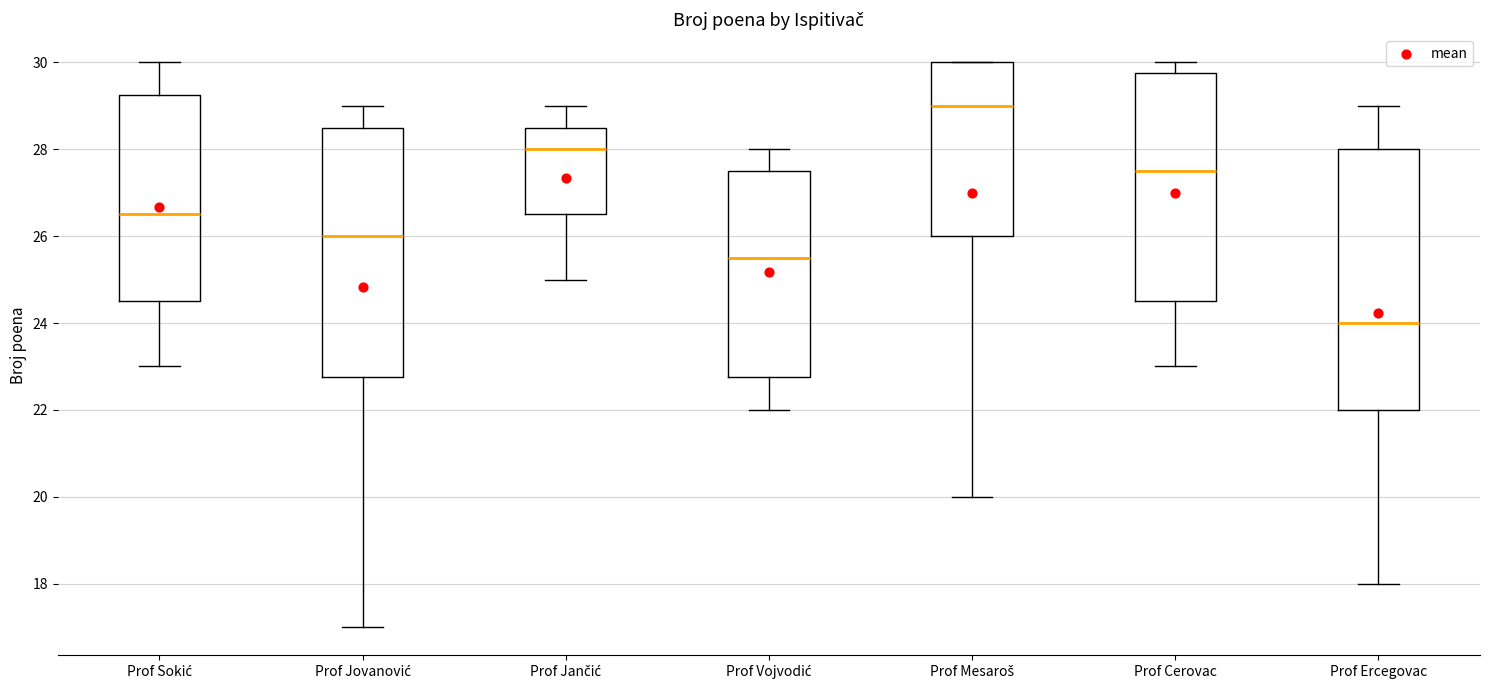

Reading left to right, read every box against the y-axis: the position of its median line, the range the box covers, and the ends of its whiskers. The values are not printed on the chart, so give them approximately, as read against the axis.

Prof Sokić: median 26.6, box 24.6 to 29.2, whiskers 23.0 to 30.0
Prof Jovanović: median 26.0, box 22.8 to 28.6, whiskers 17.0 to 29.0
Prof Jančić: median 28.0, box 26.6 to 28.6, whiskers 25.0 to 29.0
Prof Vojvodić: median 25.6, box 22.8 to 27.6, whiskers 22.0 to 28.0
Prof Mesaroš: median 29.0, box 26.0 to 30.0, whiskers 20.0 to 30.0
Prof Cerovac: median 27.6, box 24.6 to 29.8, whiskers 23.0 to 30.0
Prof Ercegovac: median 24.0, box 22.0 to 28.0, whiskers 18.0 to 29.0